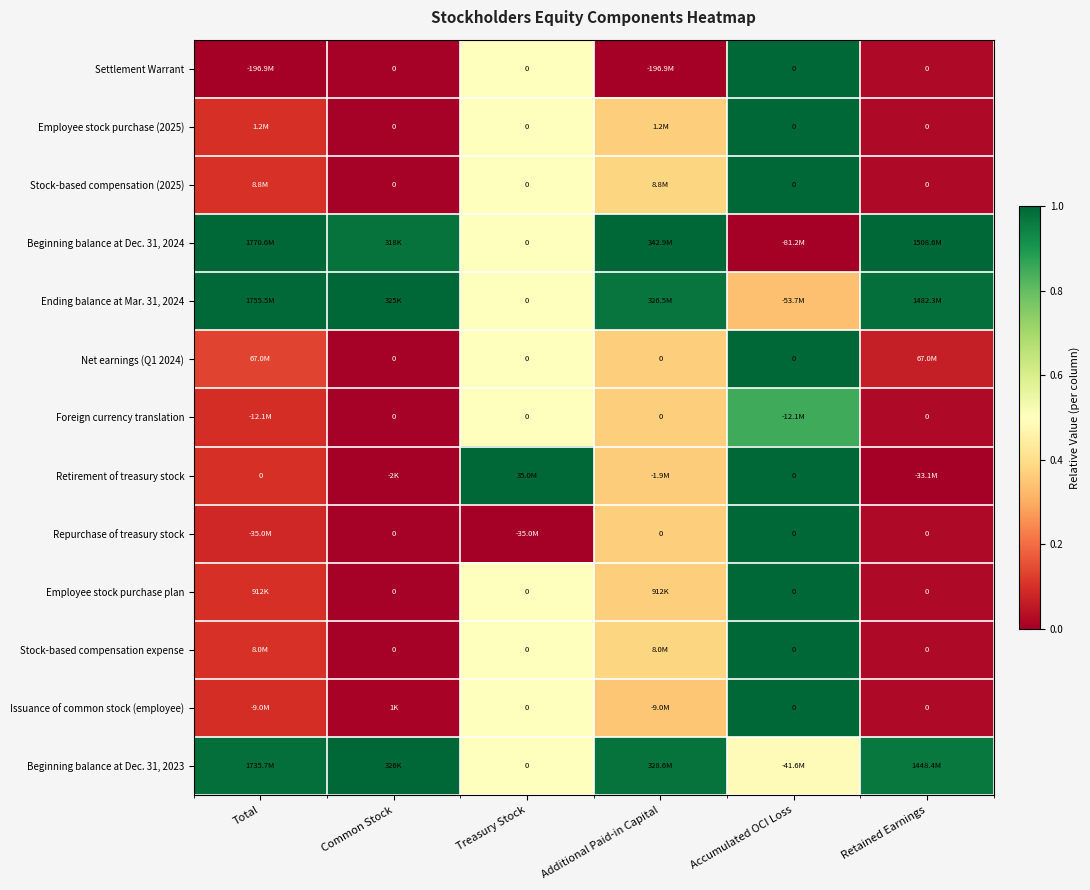

The Foreign currency translation series shows 0.0 at Common Stock. True or false?

True